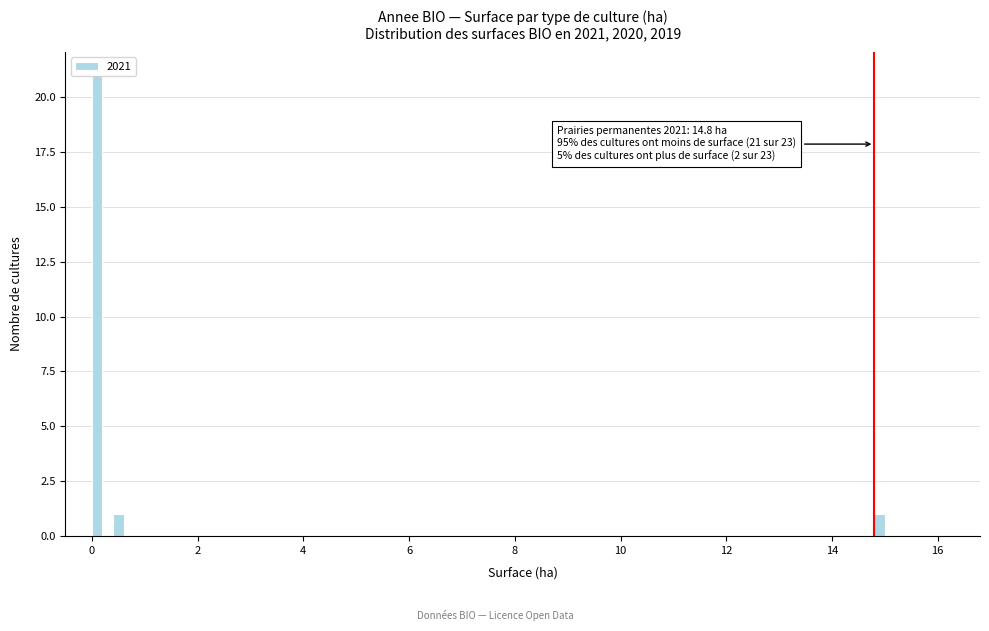

Read against the x-axis, roughly where is the centre of the tallest bar?

0.2